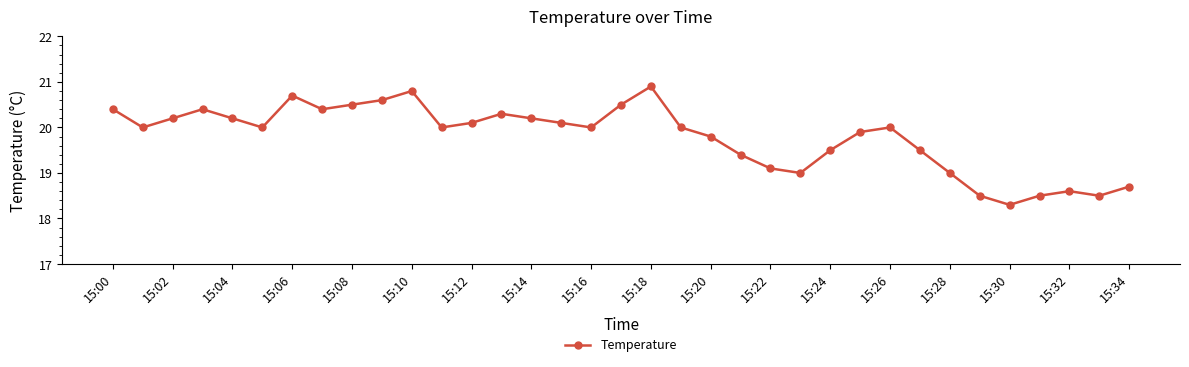

How many points are higher than both their immediate neighbors (excluding endpoints)?

7